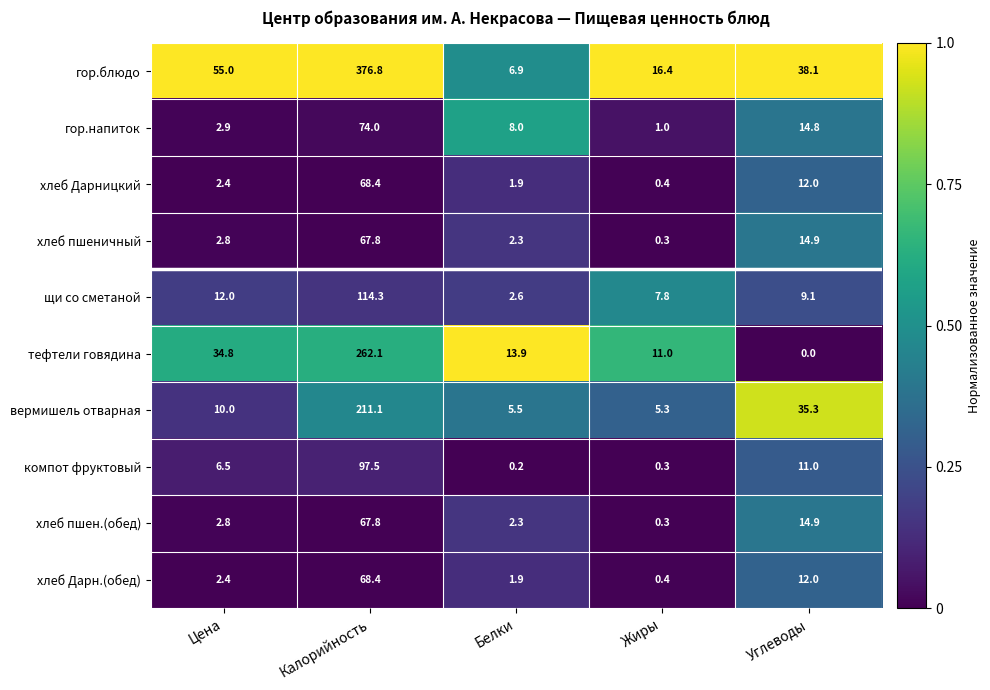

At which category is the sum across all series the highest?

Калорийность